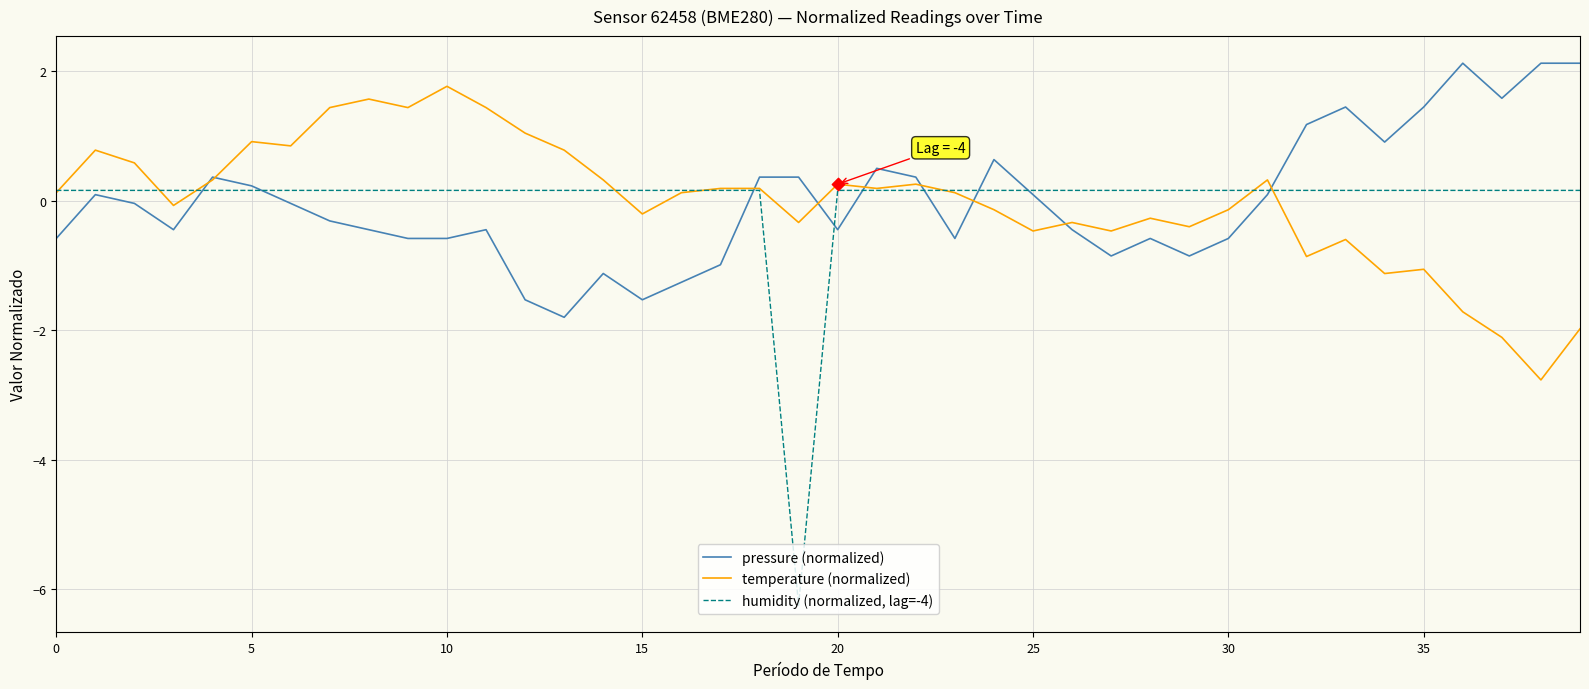

Which series has the largest range (max minus min)?

humidity (normalized, lag=-4)